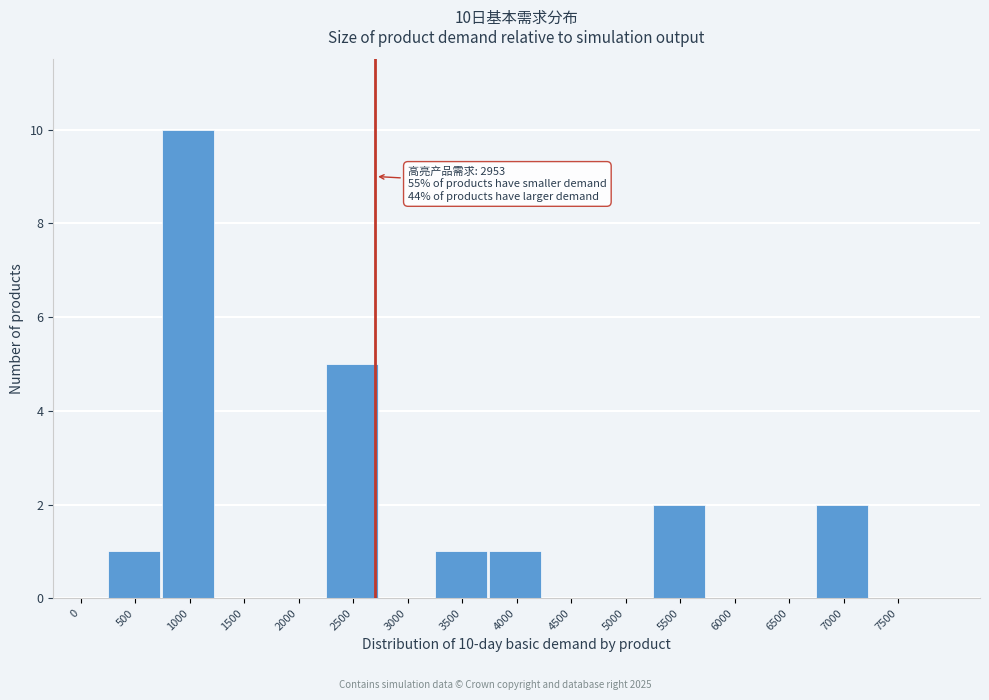

Reading left to right, extract all data points from this chart.

0=0	500=1	1000=10	1500=0	2000=0	2500=5	3000=0	3500=1	4000=1	4500=0	5000=0	5500=2	6000=0	6500=0	7000=2	7500=0